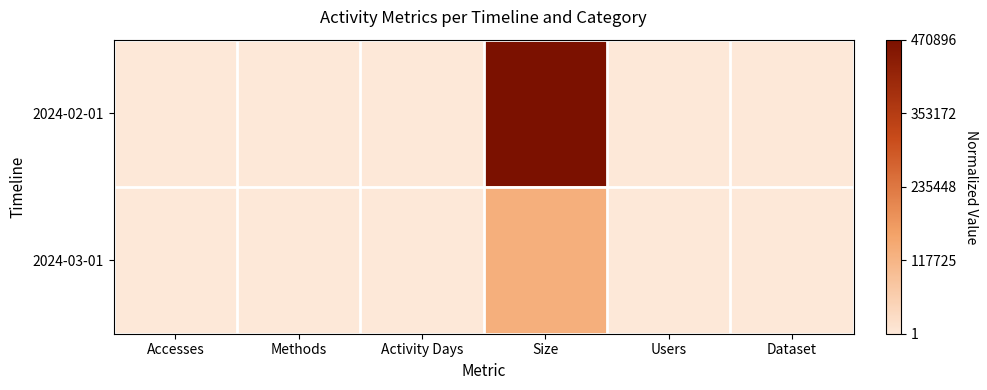

Rank the series by their maximum value, from lowest to highest.

2024-03-01, 2024-02-01